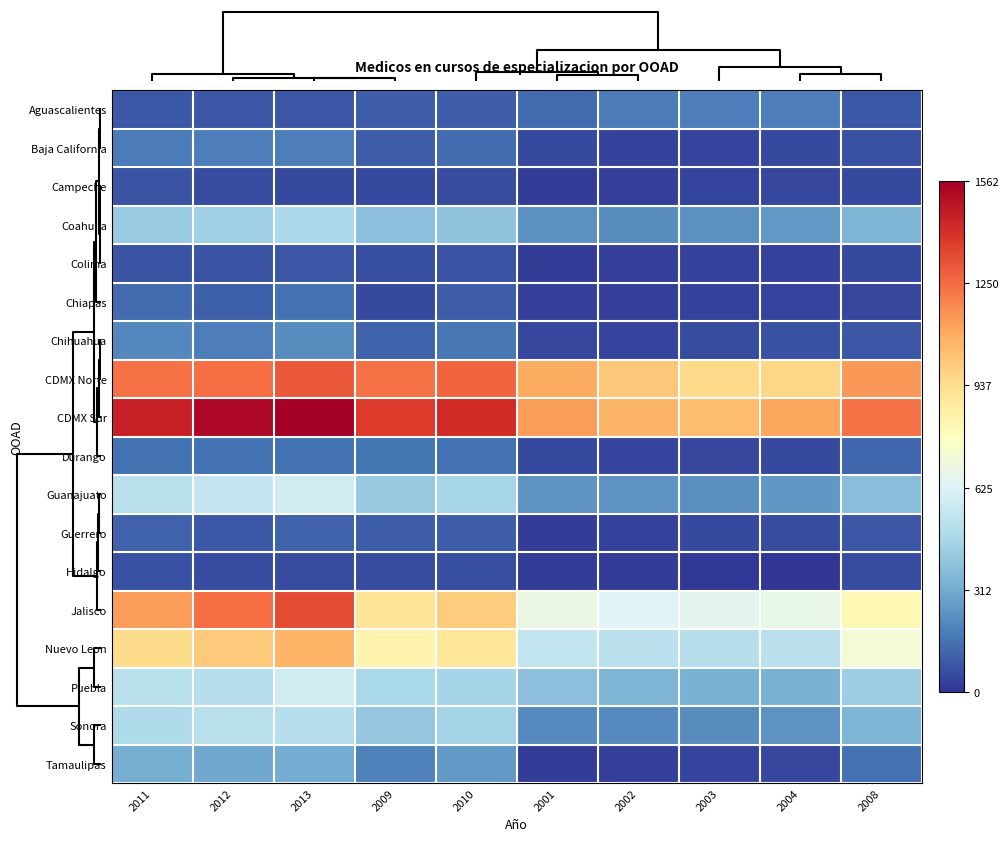

What is the total value across all series at 2012?

8323